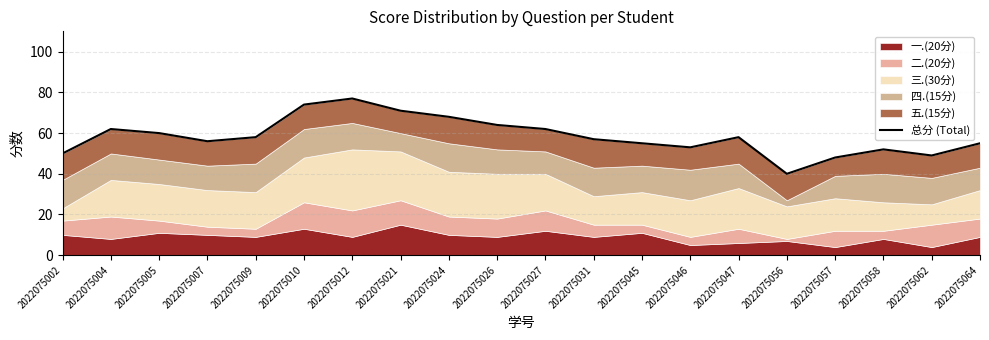

What is the ratio of the value at 2022075064 to the value at 2022075021?

0.8